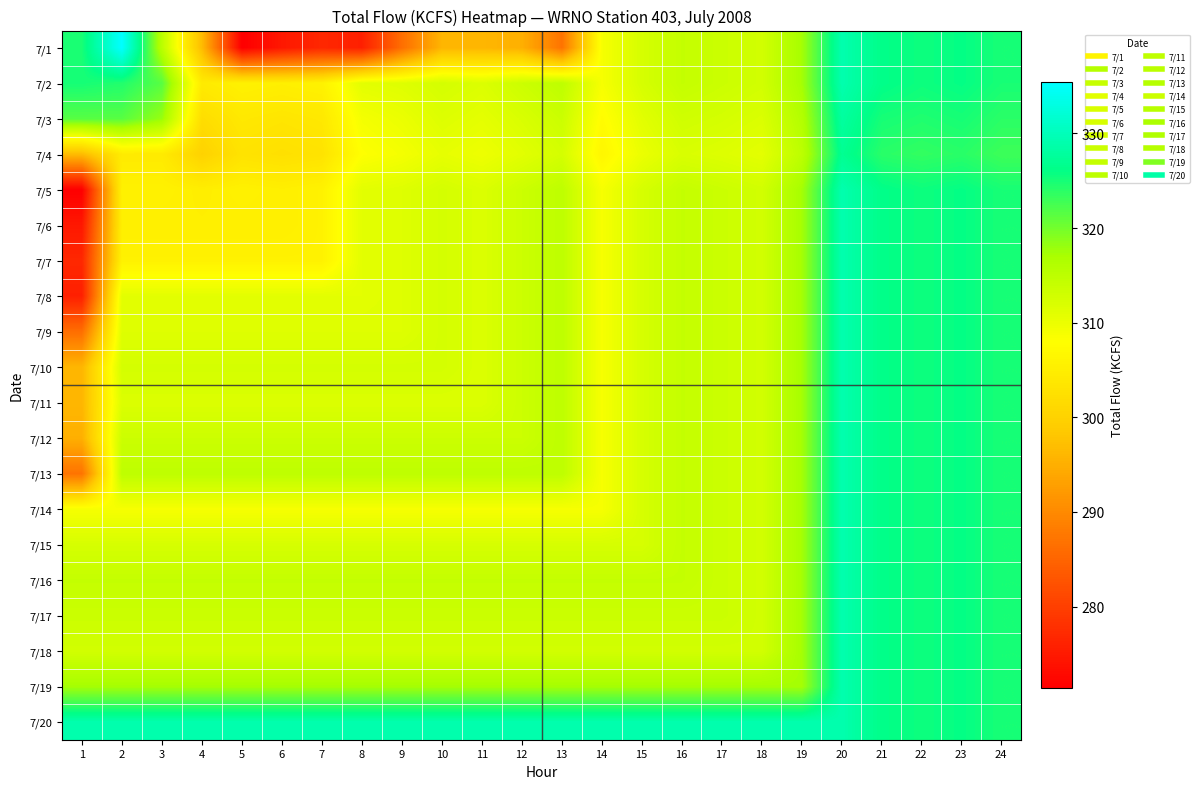

Between 20 and 24, which is larger?

20